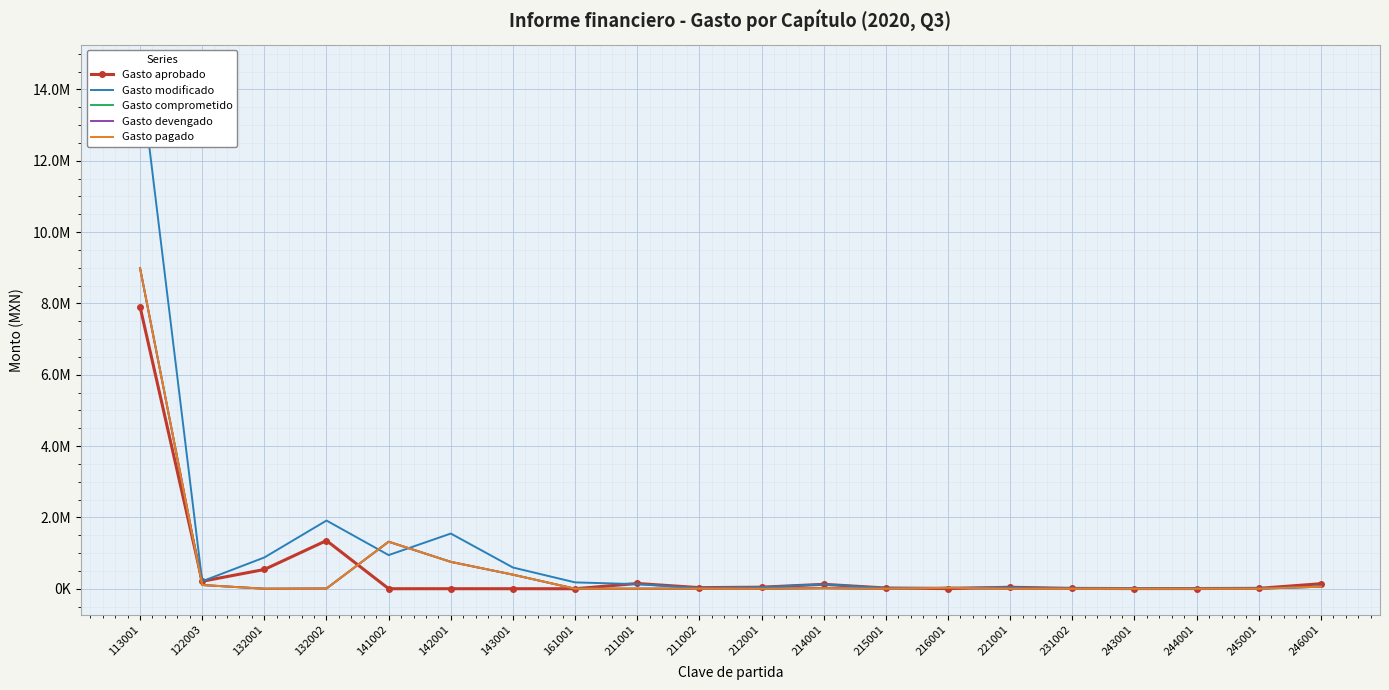

Which series has the widest spread of values?

Gasto modificado